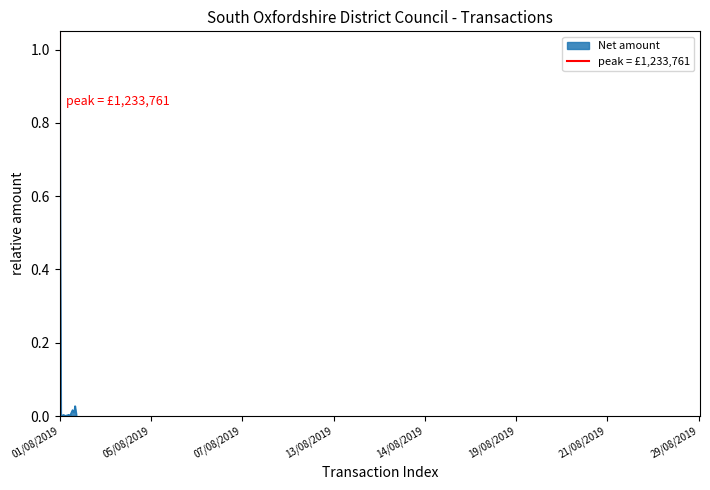

Is it true that the value at 01/08/2019 is 0?

False